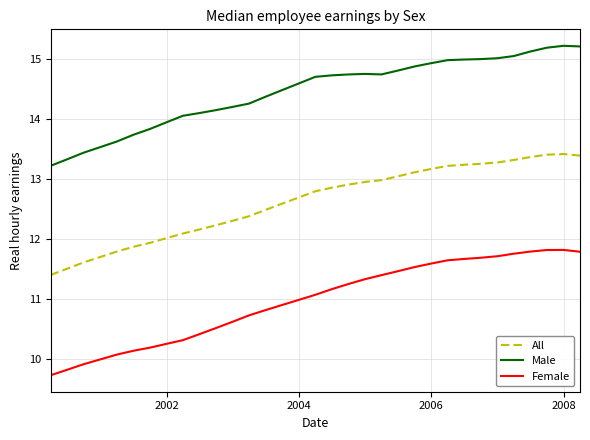

What is the difference between the maximum and minimum values in the Female series?

2.1